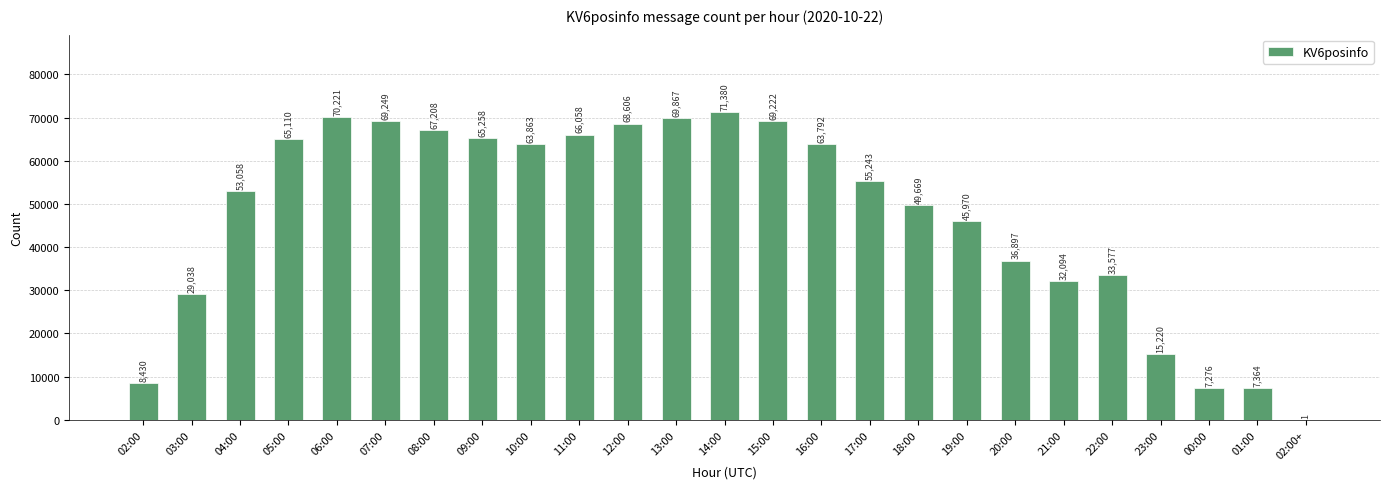

Are the bars horizontal?

No